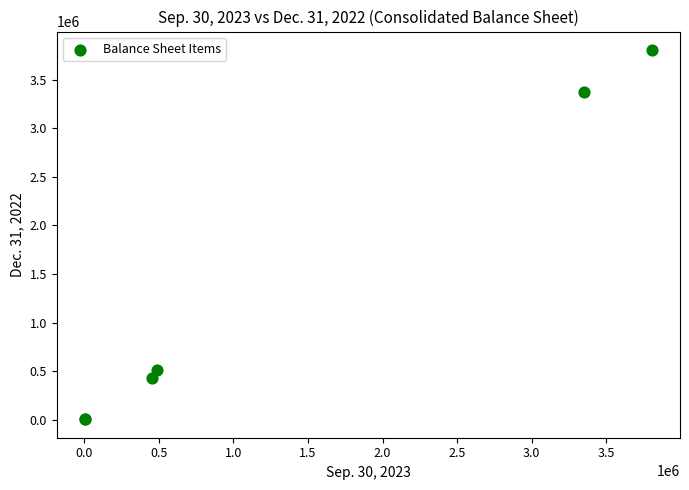

What Y value in the scatter plot is closest to 1904997?

507466